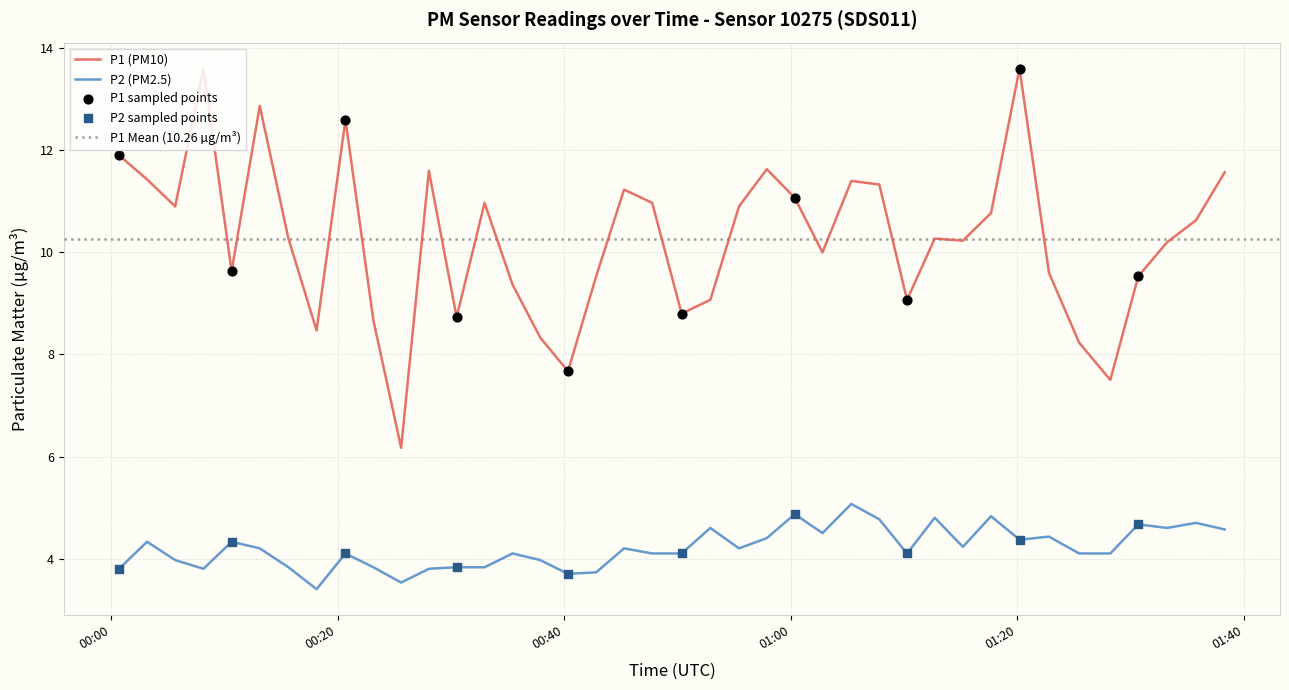

True or false: P1 (PM10) and P2 (PM2.5) cross at least once.

False